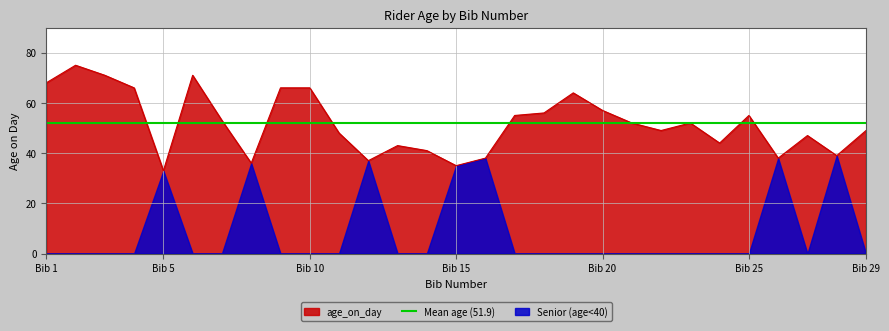

How many data points are less than 52?

14